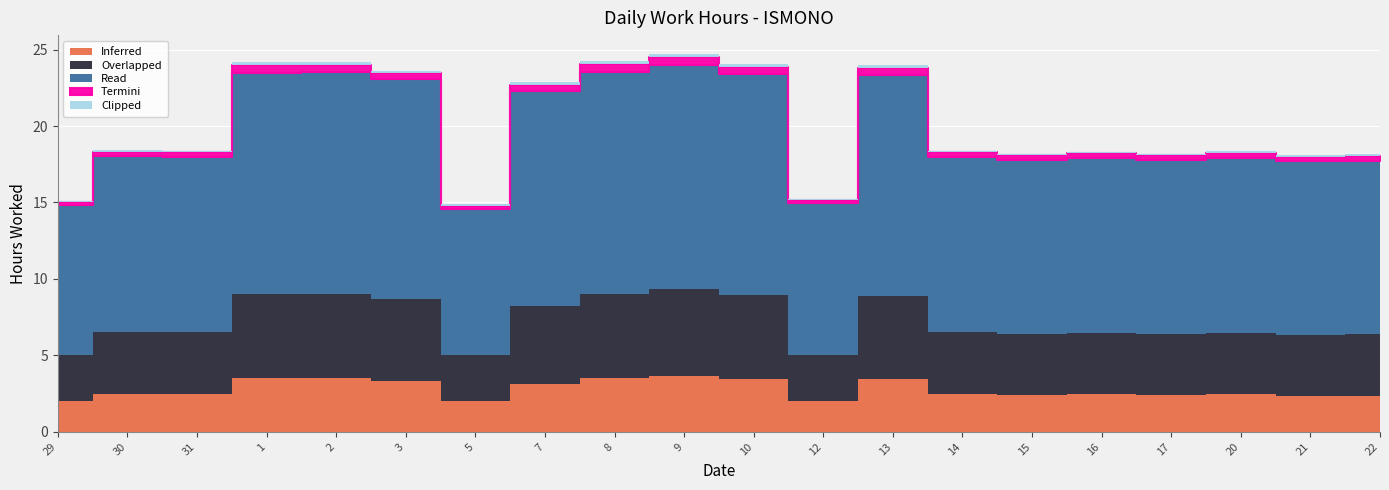

True or false: Overlapped and Clipped intersect in this chart.

False